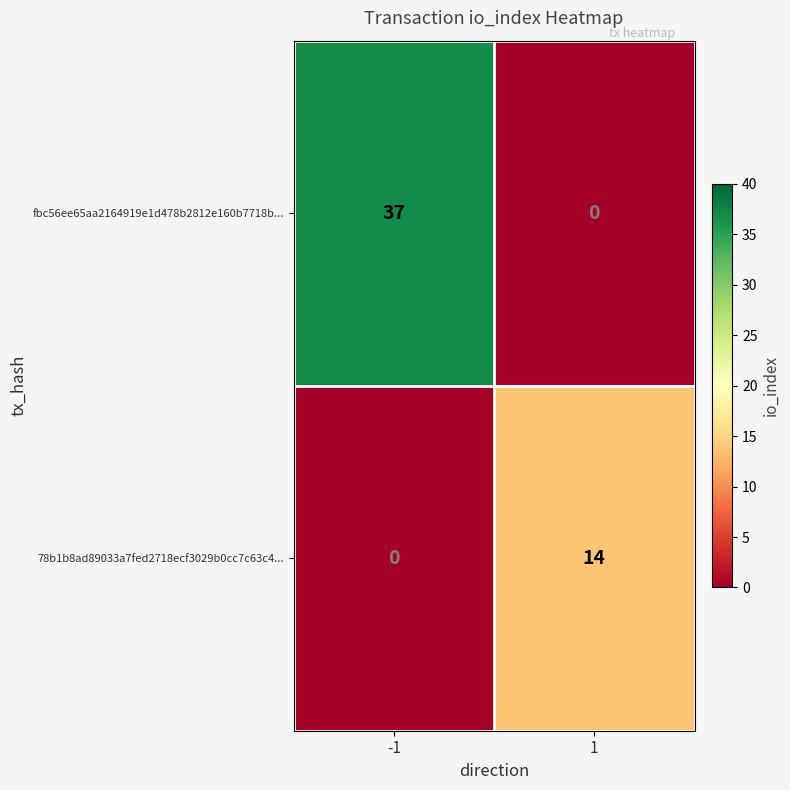

List the series in order of their overall mean, lowest first.

78b1b8ad89033a7fed2718ecf3029b0cc7c63c4..., fbc56ee65aa2164919e1d478b2812e160b7718b...